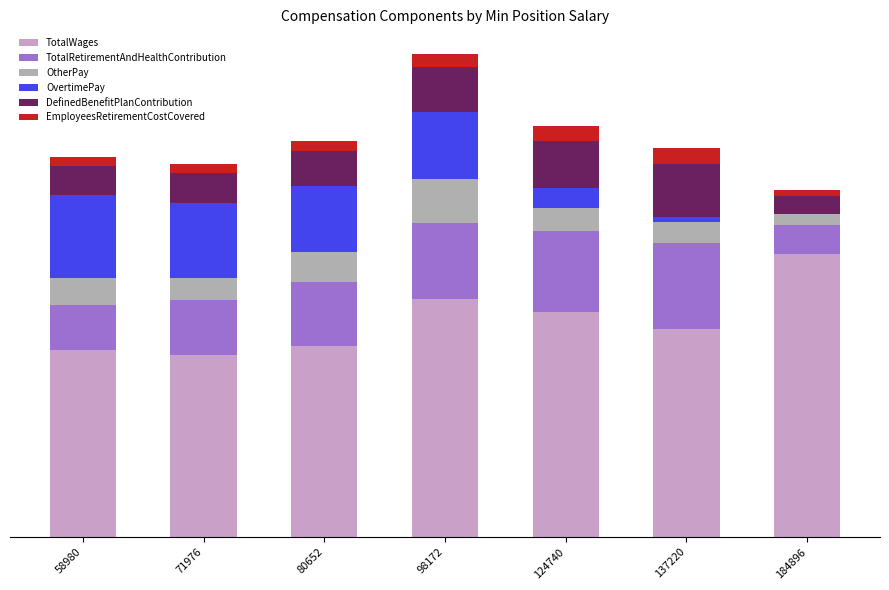

Are the bars horizontal?

No